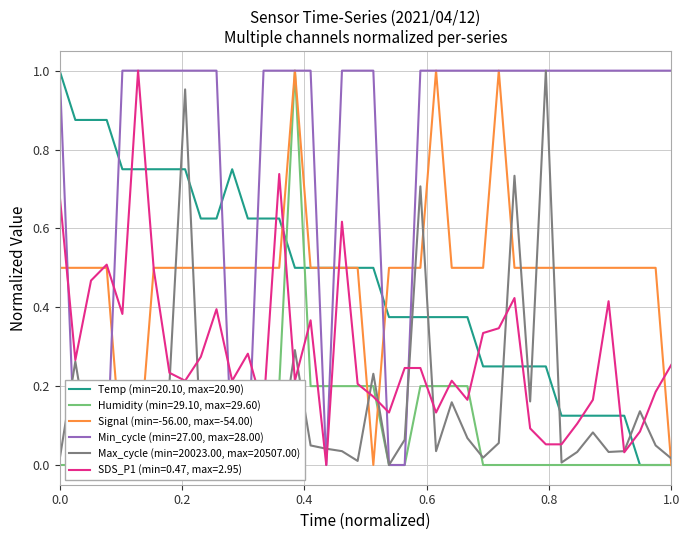

Which series ends up on top after the final intersection of SDS_P1 (min=0.47, max=2.95) and Temp (min=20.10, max=20.90)?

SDS_P1 (min=0.47, max=2.95)